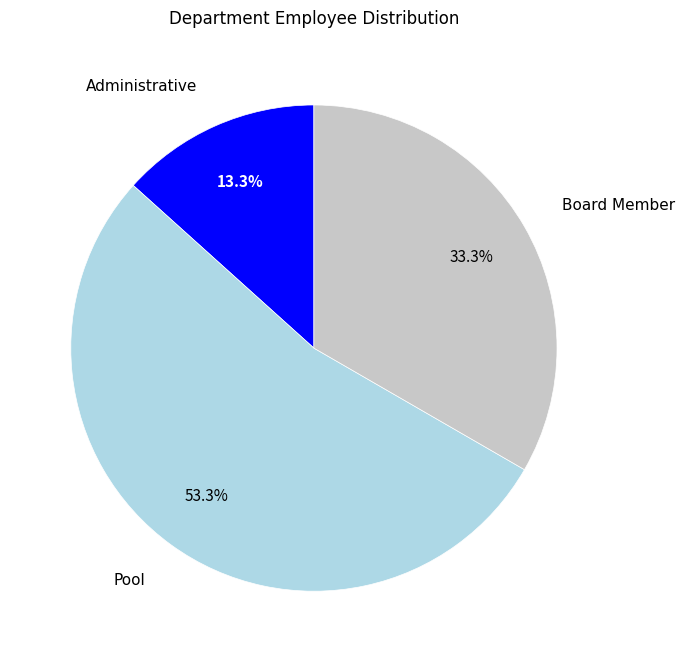

Is it true that Board Member is 33% of the pie?

True